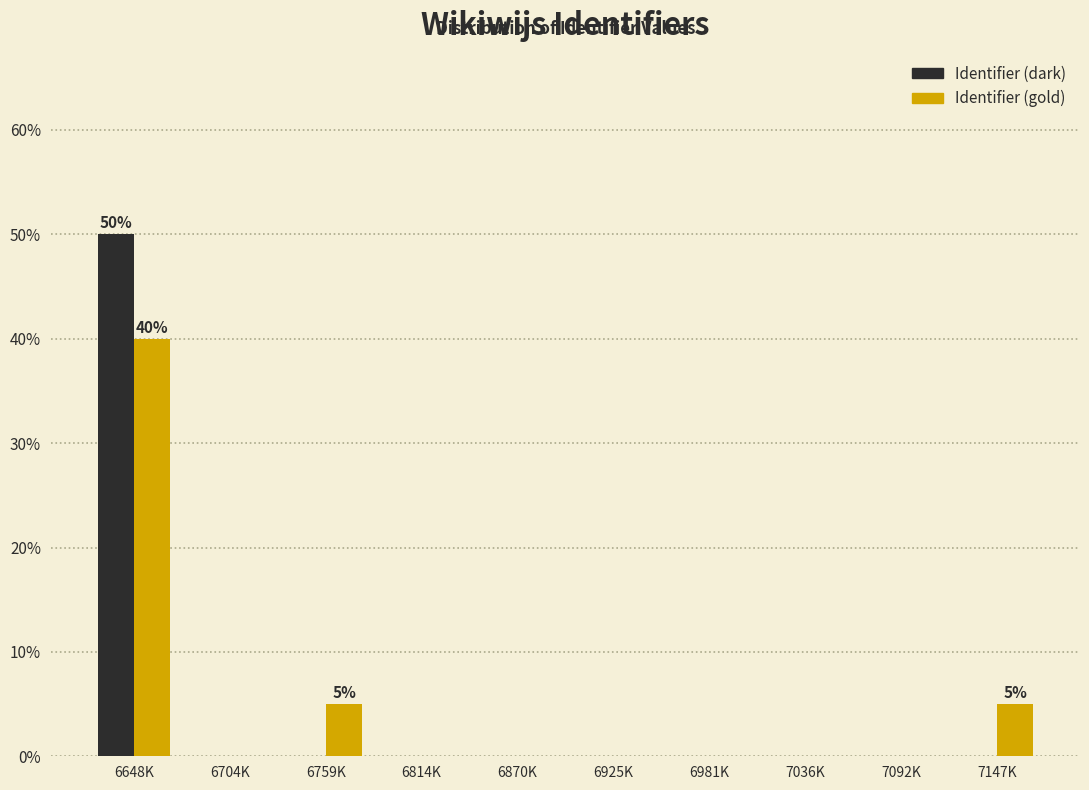

Reading left to right, list all the values displayed in this chart.

Identifier (dark): 6648K=50	6704K=0	6759K=0	6814K=0	6870K=0	6925K=0	6981K=0	7036K=0	7092K=0	7147K=0
Identifier (gold): 6648K=40	6704K=0	6759K=5	6814K=0	6870K=0	6925K=0	6981K=0	7036K=0	7092K=0	7147K=5